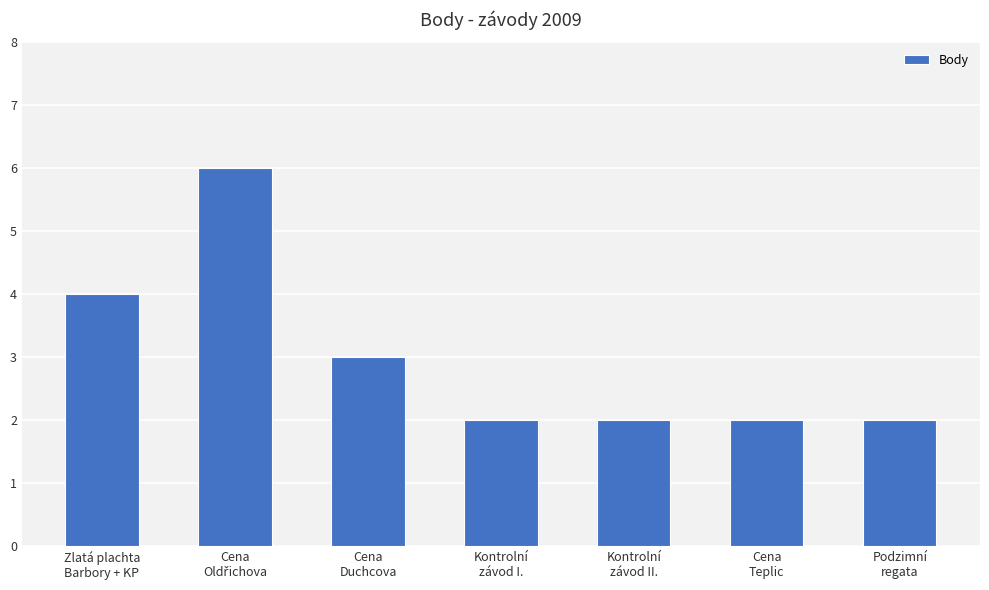

Reading left to right, extract all data points from this chart.

4	6	3	2	2	2	2